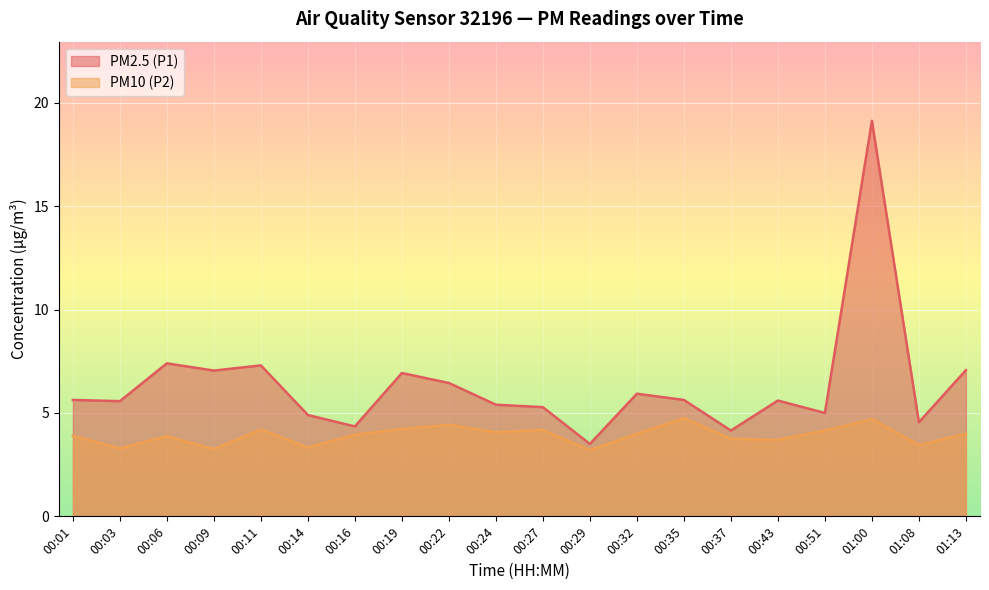

How many data points in PM10 (P2) are less than 4?

10